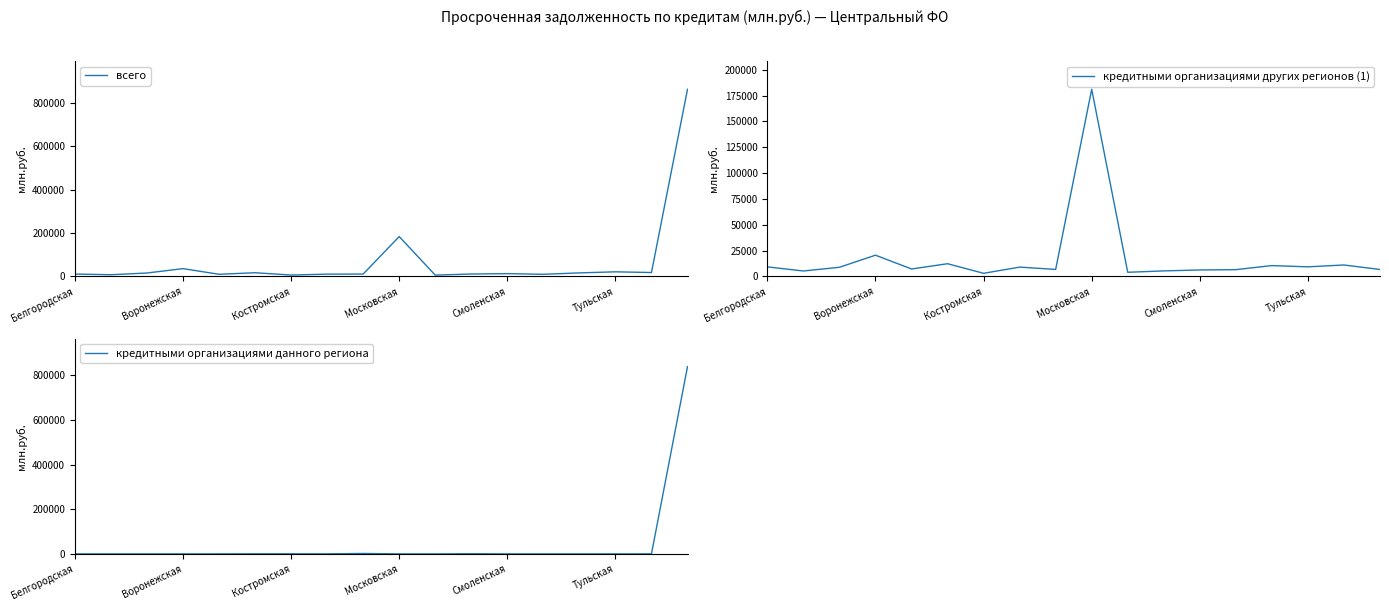

Is it true that кредитными организациями данного региона equals 0 at Смоленская?

True